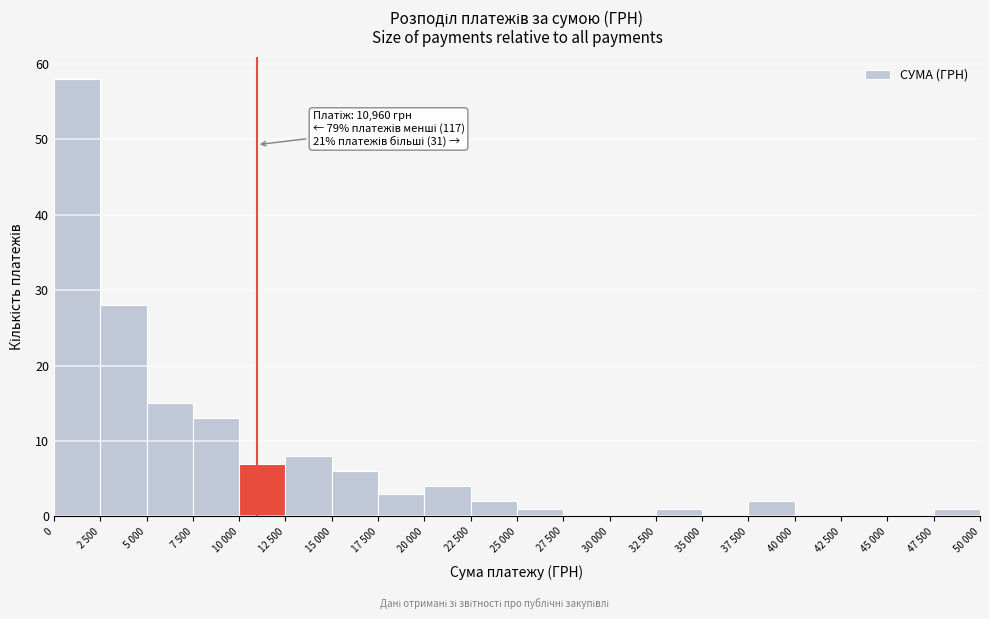

Reading right to left, transcribe all the data shown in this chart.

47 500=1	45 000=0	42 500=0	40 000=0	37 500=2	35 000=0	32 500=1	30 000=0	27 500=0	25 000=1	22 500=2	20 000=4	17 500=3	15 000=6	12 500=8	10 000=7	7 500=13	5 000=15	2 500=28	0=58